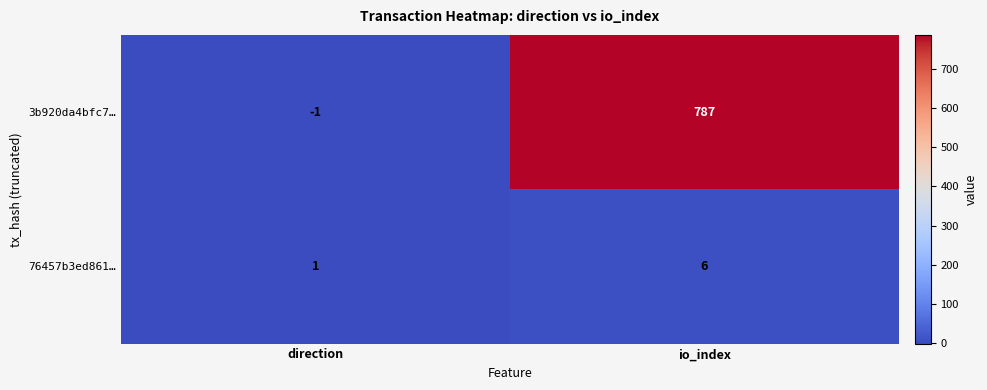

What is the difference between the 3b920da4bfc7… values at direction and io_index?

788